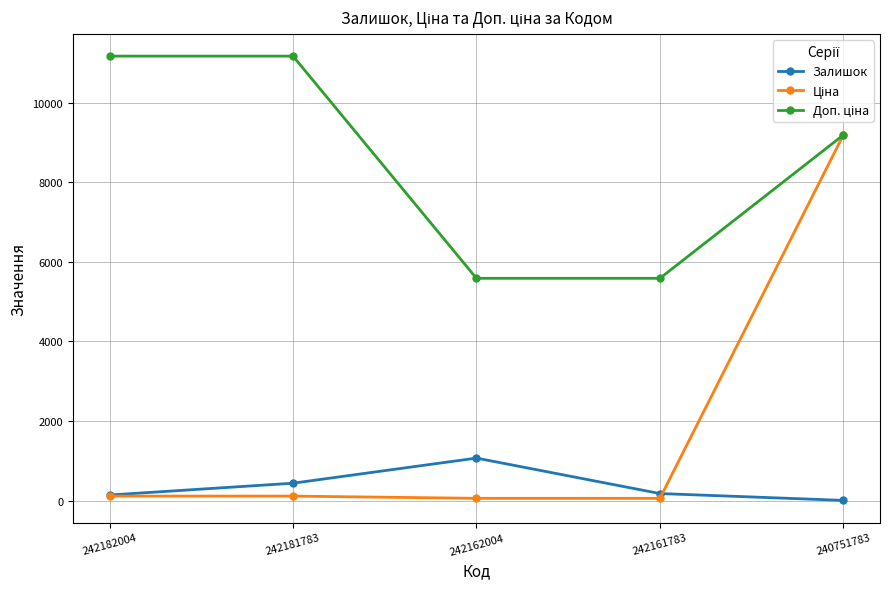

At how many categories does at least one series exceed 3069?

5